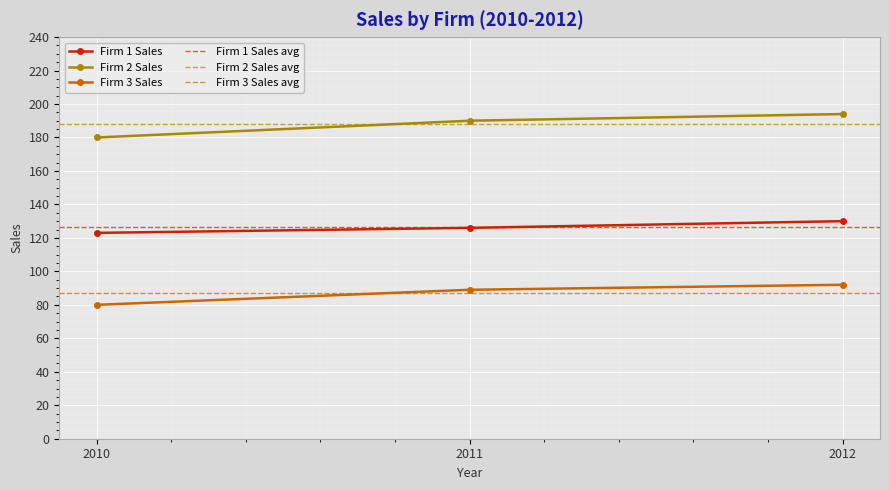

List the series in order of their overall mean, lowest first.

Firm 3 Sales, Firm 1 Sales, Firm 2 Sales